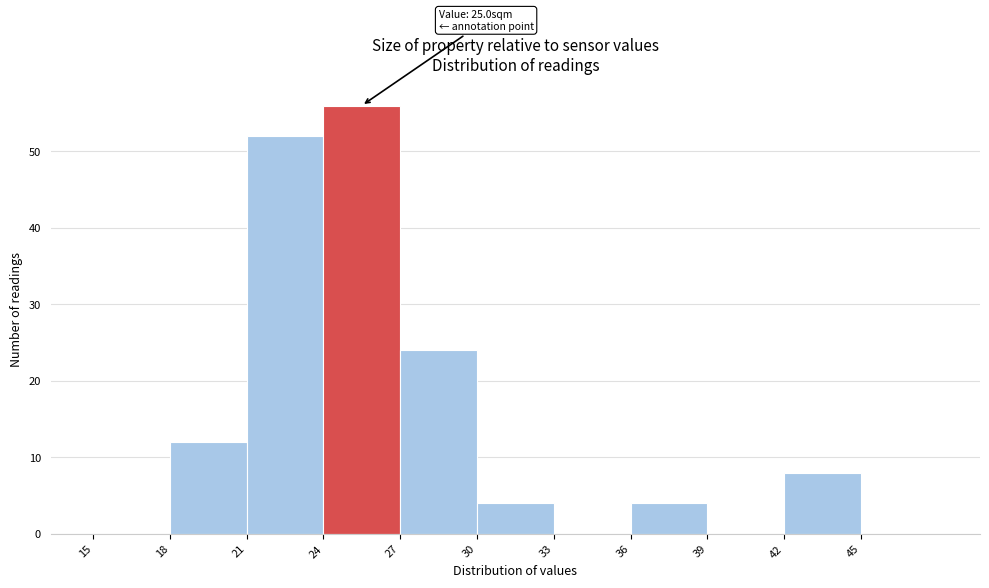

Over which range of the x-axis is the bar tallest?

24 to 27